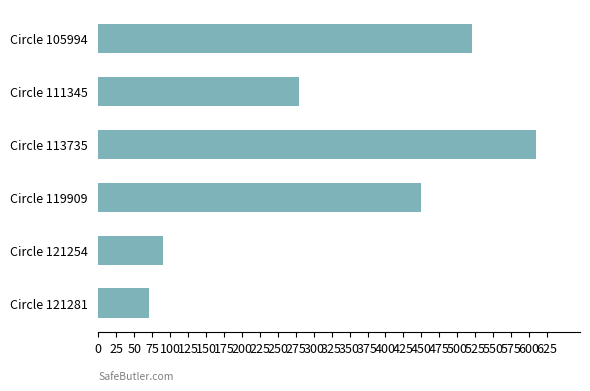

Approximately how many times larger is the value at Circle 113735 compared to Circle 111345?

2.2